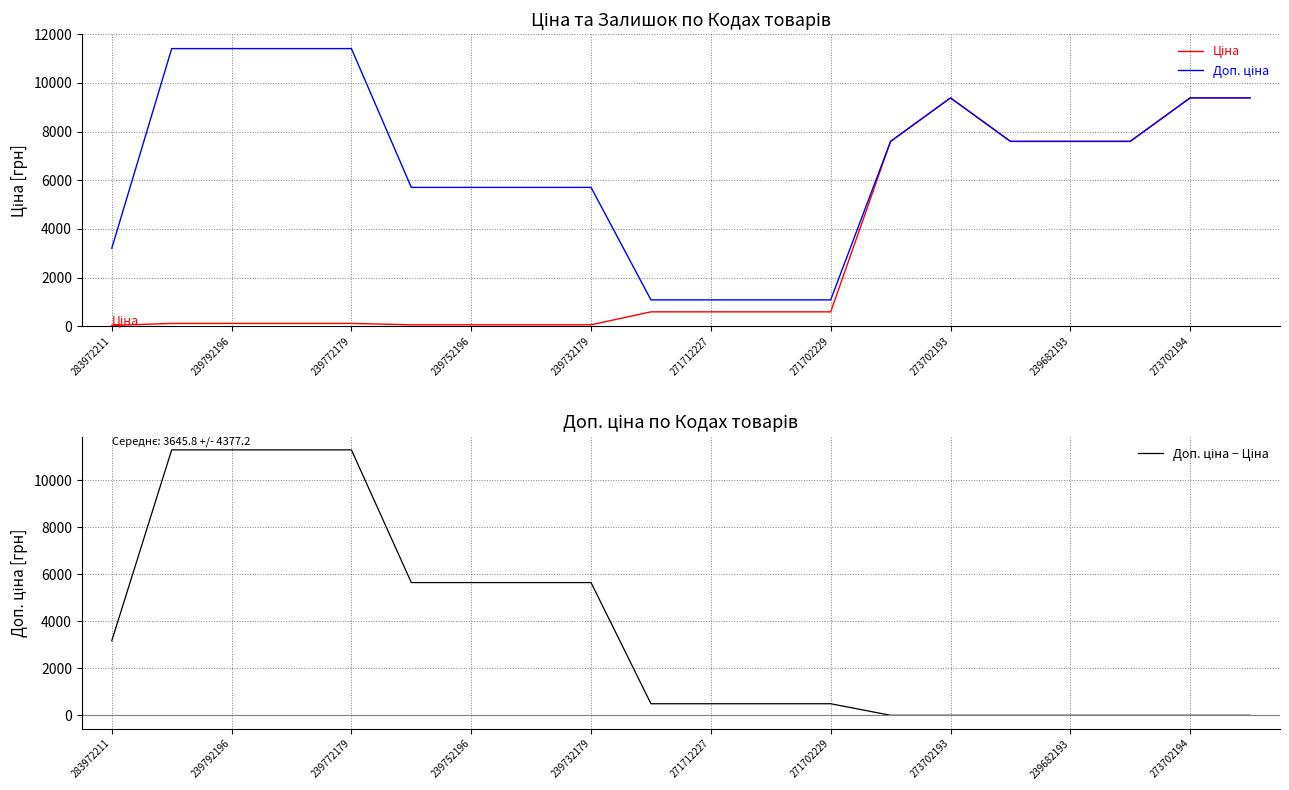

Which has a higher value, 239792196 or 239772179?

239792196